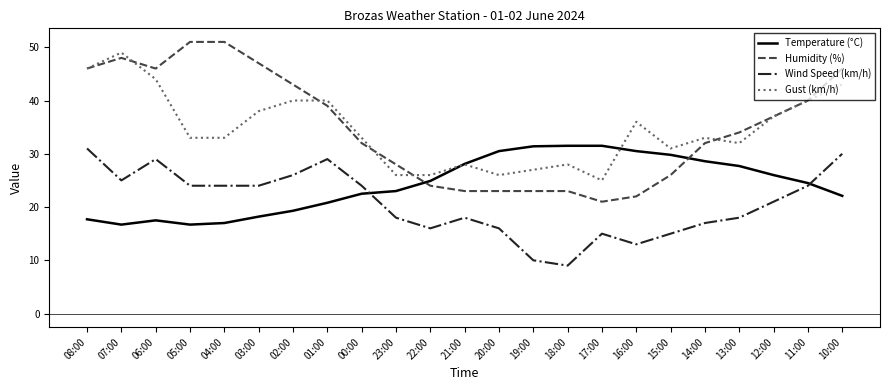

What value does the Wind Speed (km/h) series have at 06:00?

29.0